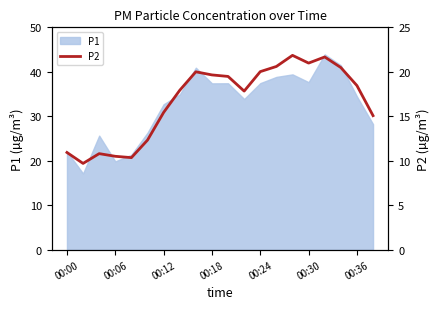

The P1 series shows 37.7 at 00:30. True or false?

True